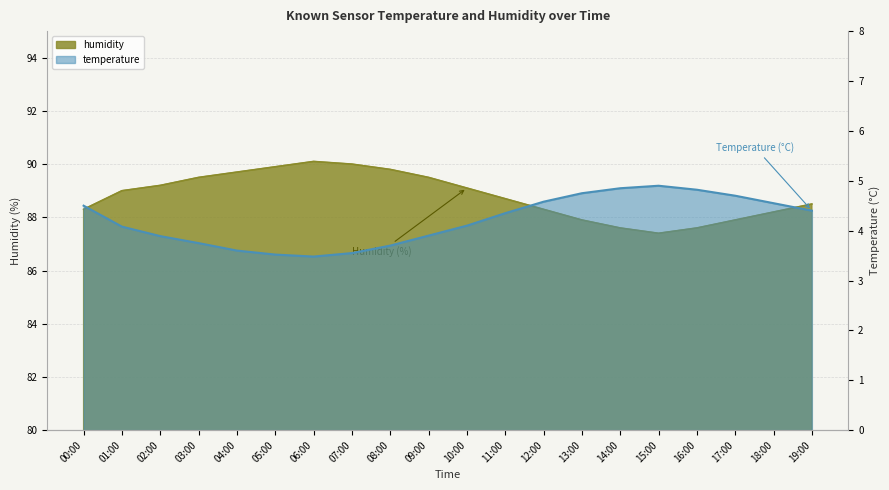

The value of humidity at 17:00 is 18.2. True or false?

False